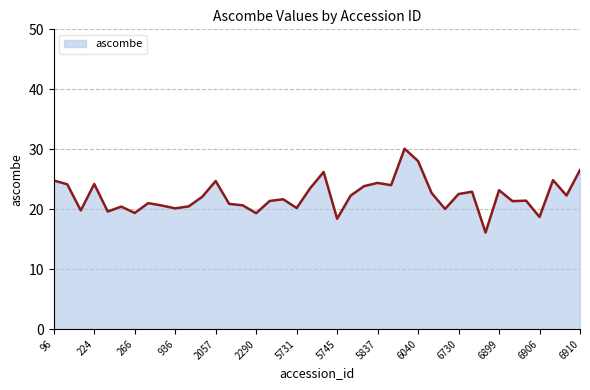

What is the difference between the maximum and minimum values?

14.0